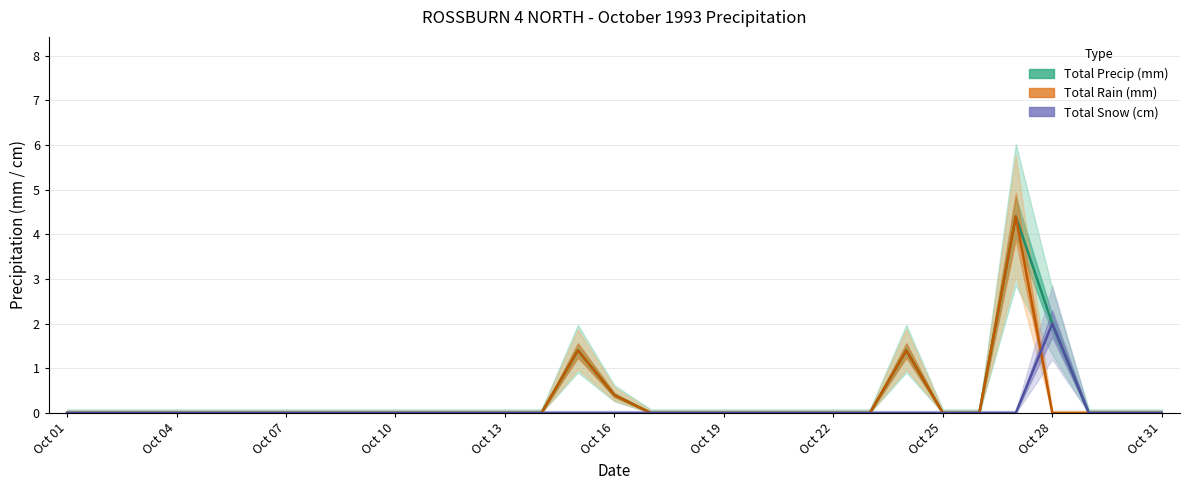

Is the value of Total Precip (mm) at 17 greater than the value of Total Snow (cm) at 23?

No